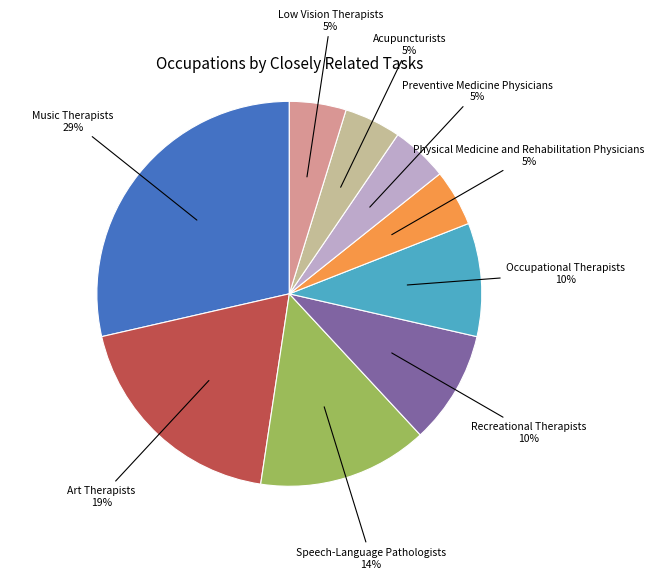

Approximately how many times larger is the value at Occupational Therapists compared to Art Therapists?

0.5